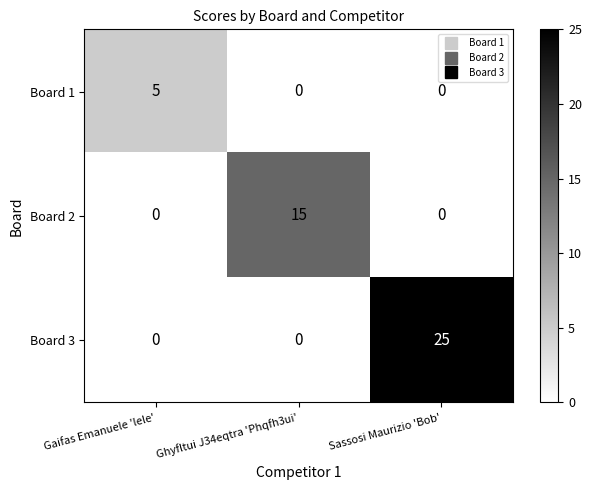

How many values in Board 1 are above zero?

1